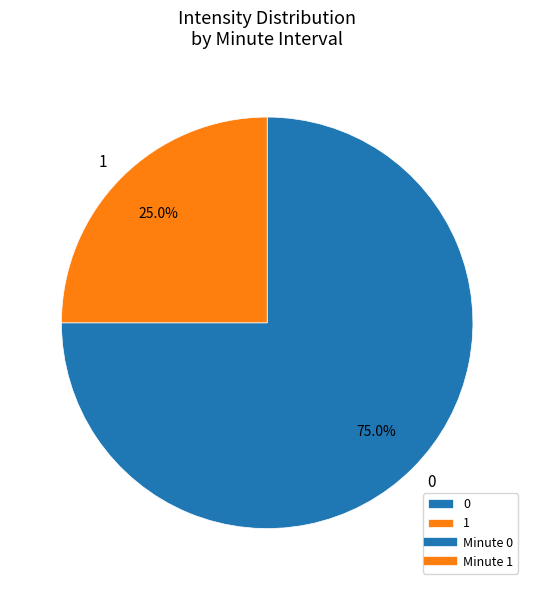

What is the largest slice in the pie chart?

0